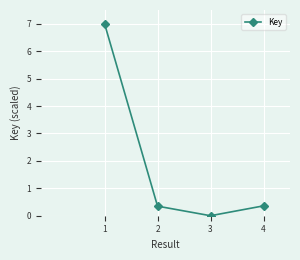

Count the number of values greater than 0.

3